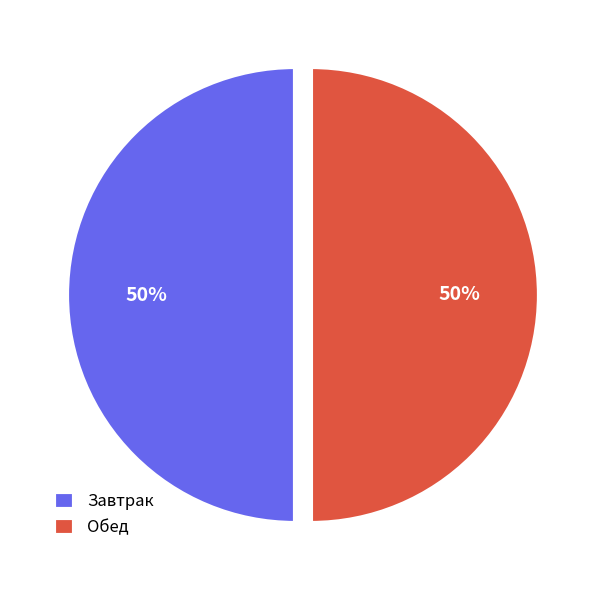

Is the sum of Завтрак and Обед greater than half?

Yes